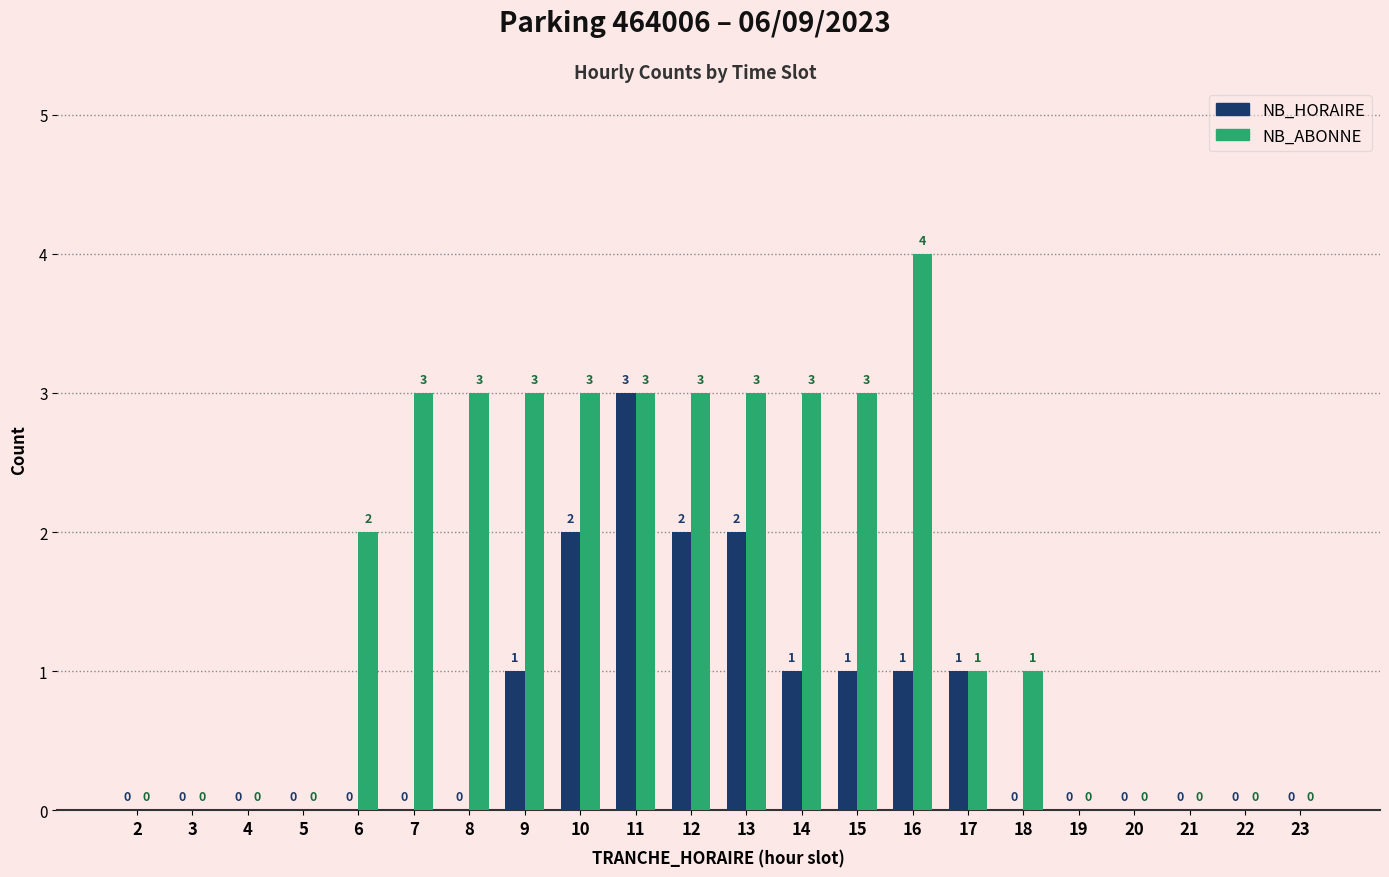

At which category is the sum across all series the highest?

11